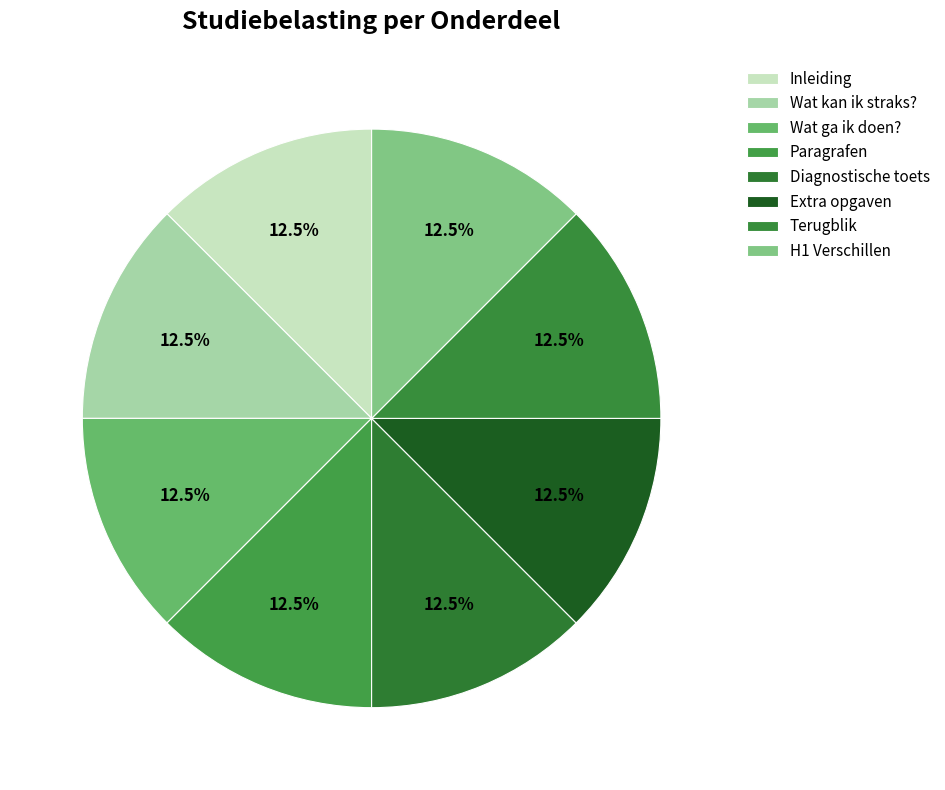

To the nearest percent, what percentage of the pie is Inleiding?

12%